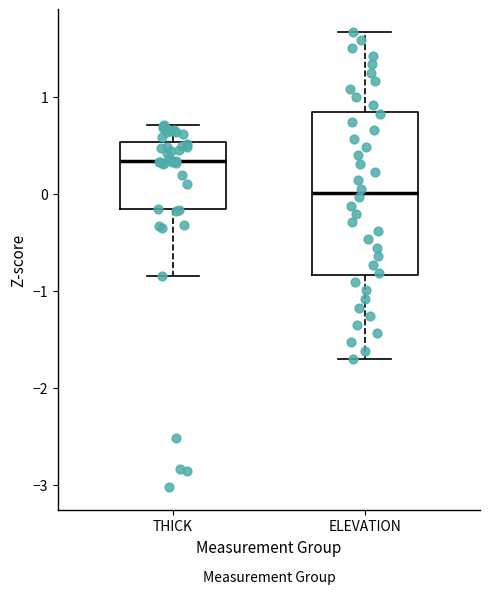

Where does the lower whisker of the box for ELEVATION end on the y-axis? The values are not printed on the chart, so give them approximately, as read against the axis.

-1.7